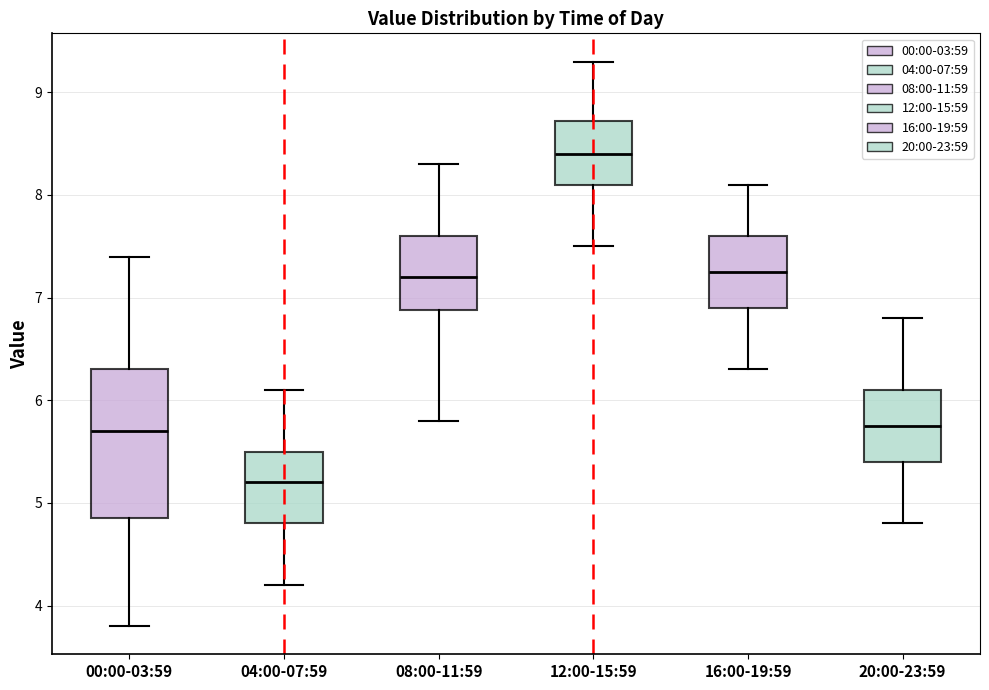

Reading left to right, transcribe this box plot: for each box, give where its median line is, the range the box spans, and where its two whiskers end, as read against the y-axis. The values are not printed on the chart, so give them approximately, as read against the axis.

00:00-03:59: median 5.7, box 4.9 to 6.3, whiskers 3.8 to 7.4
04:00-07:59: median 5.2, box 4.8 to 5.5, whiskers 4.2 to 6.1
08:00-11:59: median 7.2, box 6.9 to 7.6, whiskers 5.8 to 8.3
12:00-15:59: median 8.4, box 8.1 to 8.7, whiskers 7.5 to 9.3
16:00-19:59: median 7.3, box 6.9 to 7.6, whiskers 6.3 to 8.1
20:00-23:59: median 5.8, box 5.4 to 6.1, whiskers 4.8 to 6.8